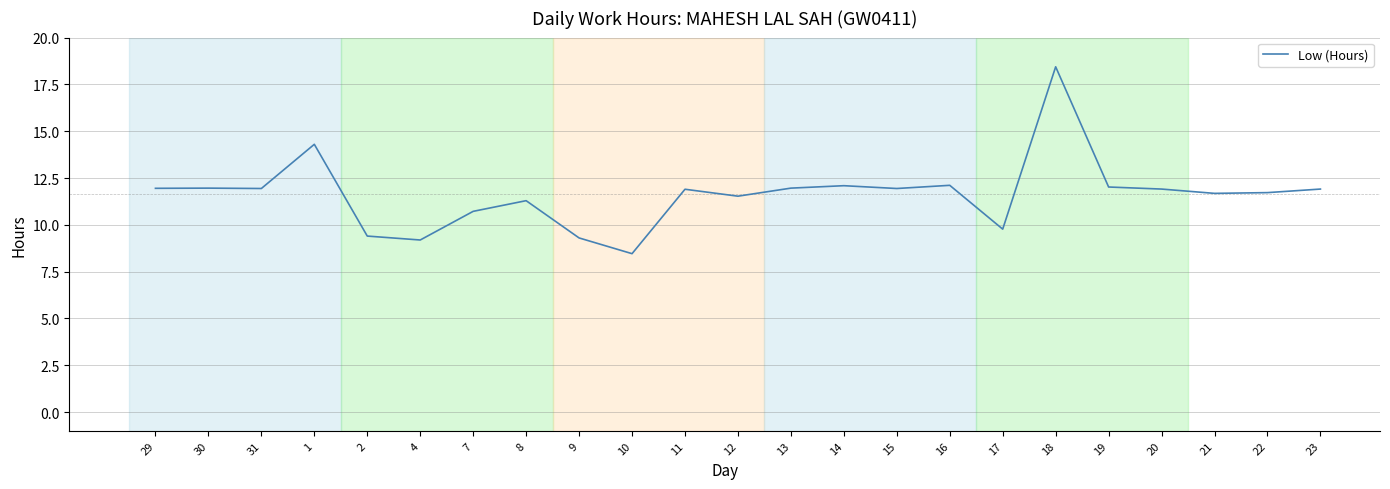

True or false: the data shows 15.6 at 17.

False